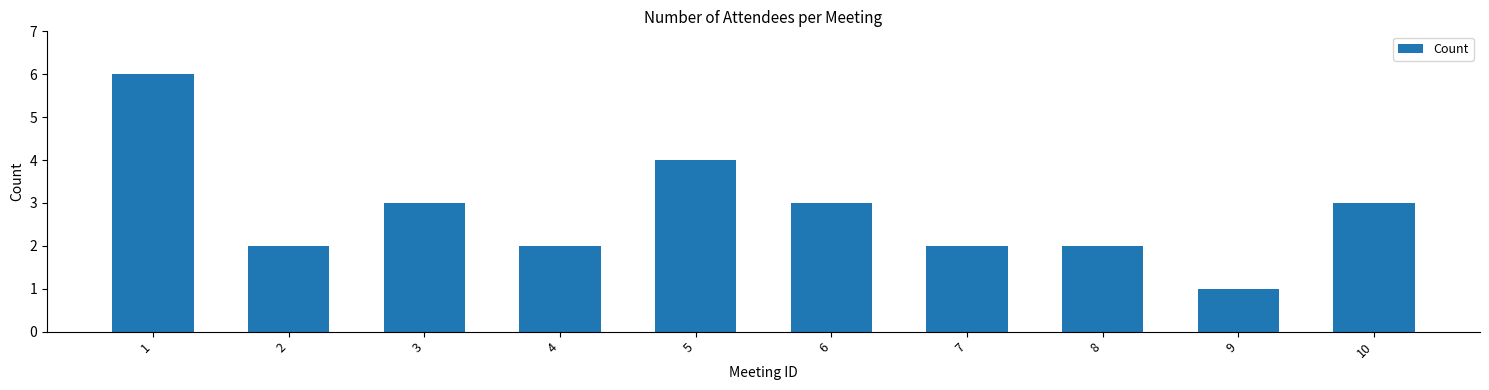

Reading left to right, what are all the values shown in this chart?

1=6	2=2	3=3	4=2	5=4	6=3	7=2	8=2	9=1	10=3